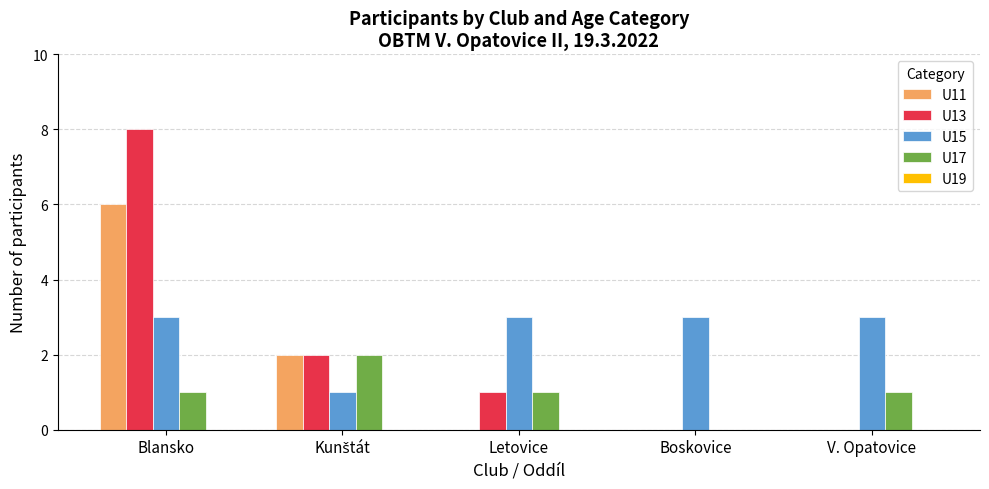

True or false: U17 has a value of 0 at Boskovice.

True